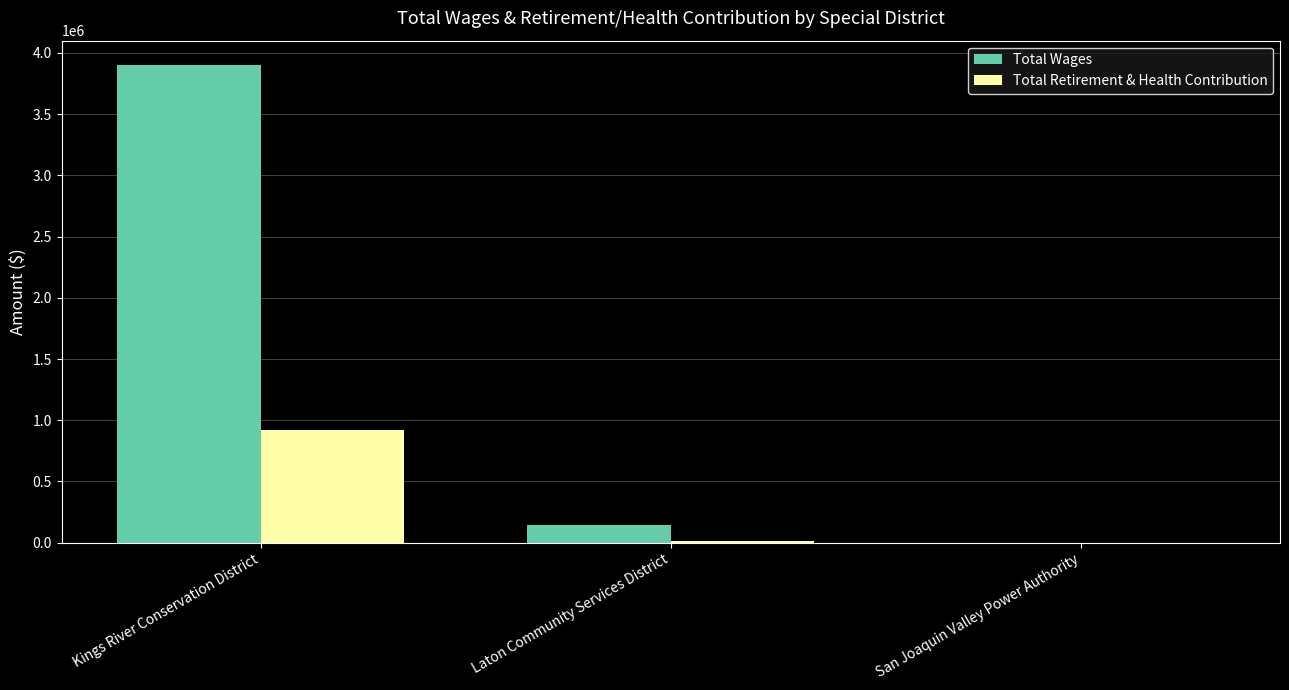

Between Kings River Conservation District and San Joaquin Valley Power Authority, which series saw the biggest shift?

Total Wages